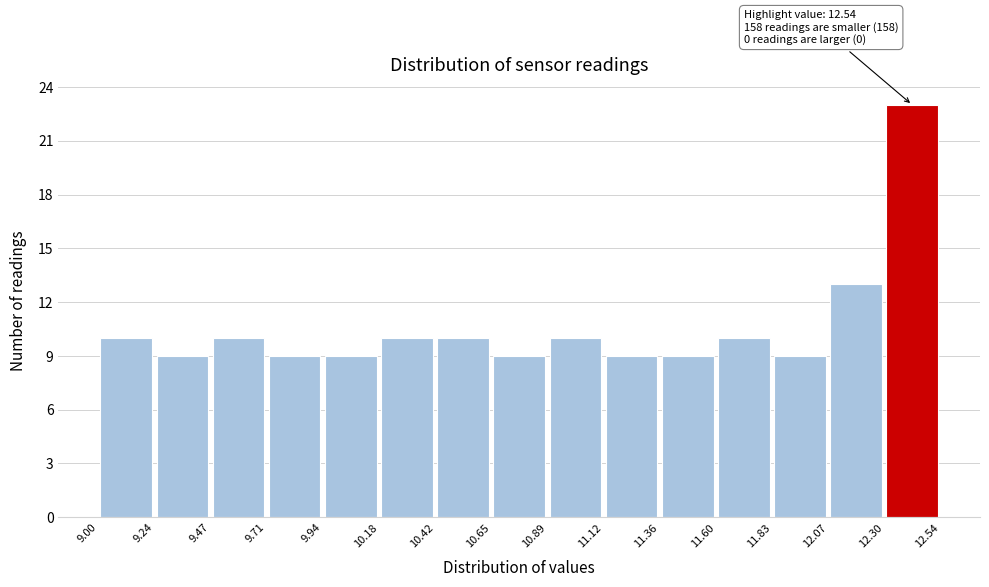

Which range on the x-axis has the tallest bar?

12.30 to 12.54